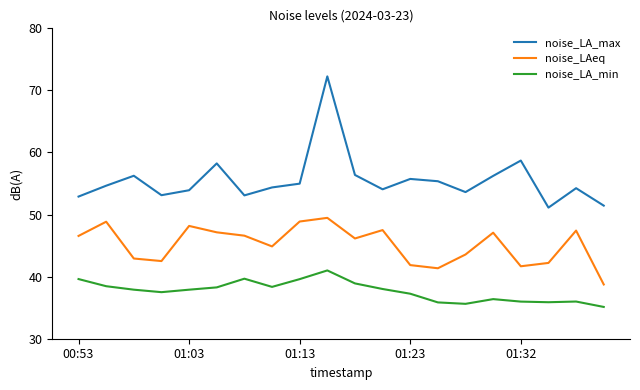

Rank the series by their average value, from lowest to highest.

noise_LA_min, noise_LAeq, noise_LA_max